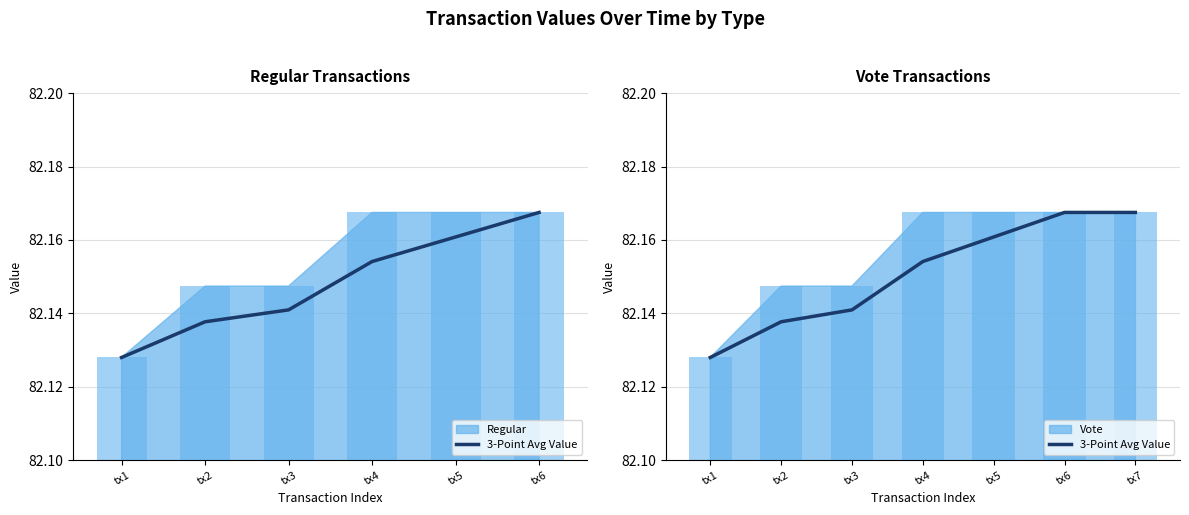

Reading left to right, what are all the values shown in this chart?

82.1	82.1	82.1	82.2	82.2	82.2	82.2